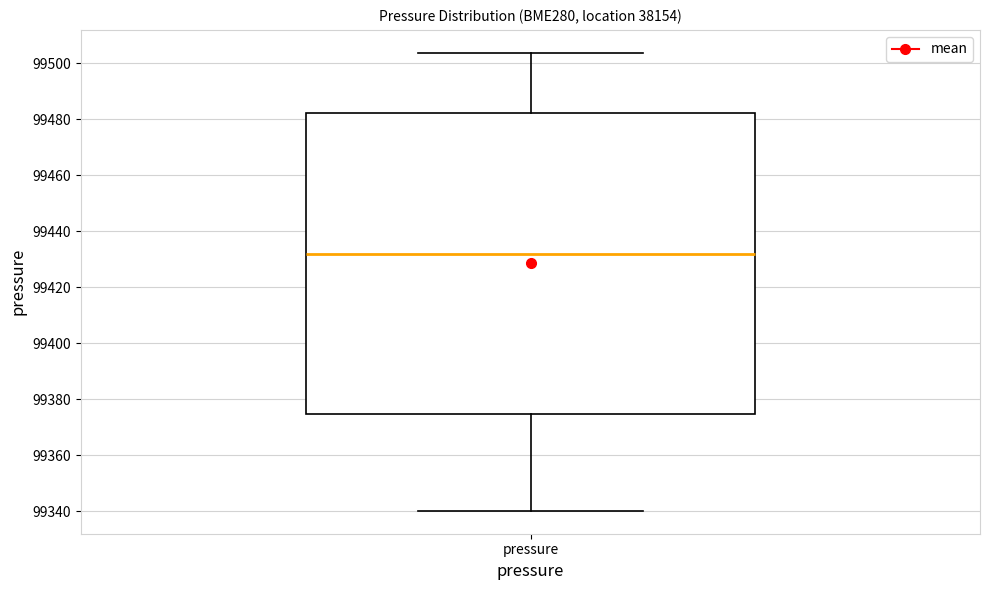

Where is the upper edge of the box for pressure on the y-axis? The values are not printed on the chart, so give them approximately, as read against the axis.

99482